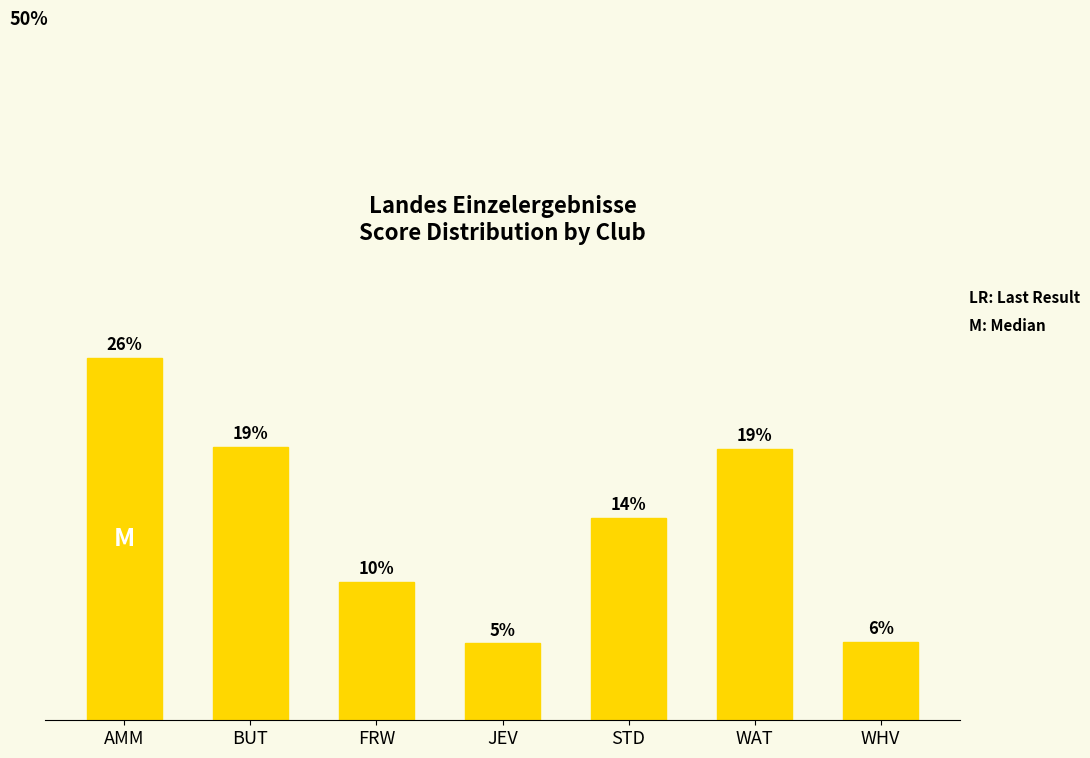

Are the bars horizontal?

No